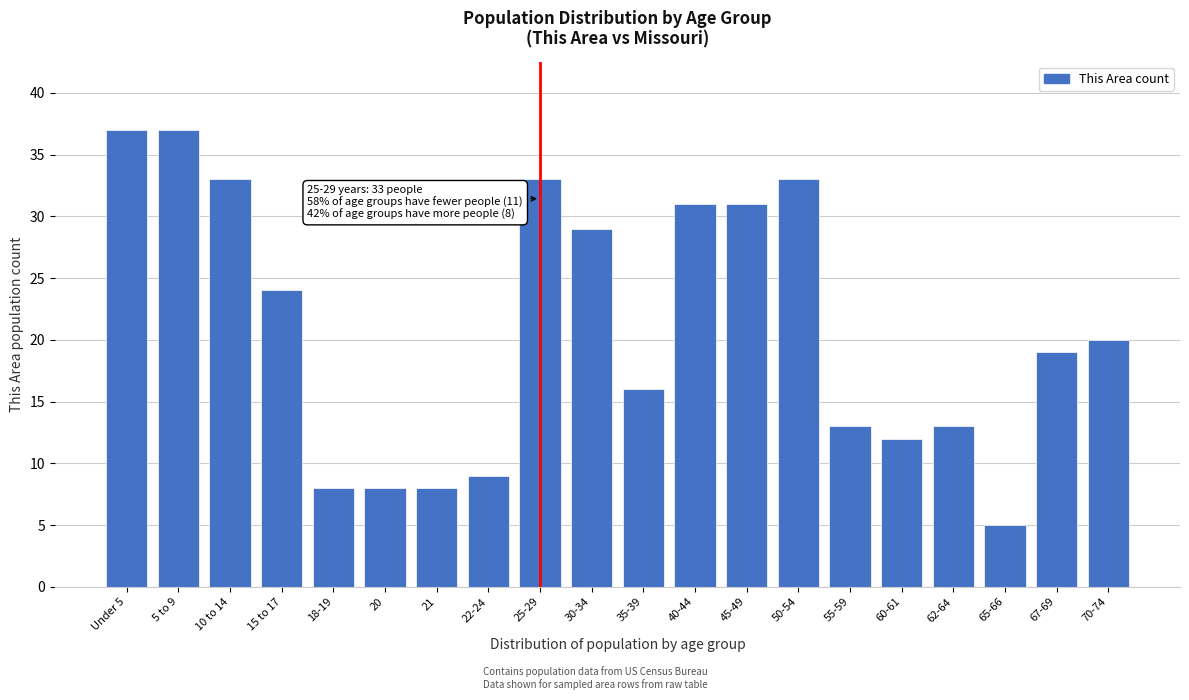

Reading left to right, extract all data points from this chart.

Under 5=37	5 to 9=37	10 to 14=33	15 to 17=24	18-19=8	20=8	21=8	22-24=9	25-29=33	30-34=29	35-39=16	40-44=31	45-49=31	50-54=33	55-59=13	60-61=12	62-64=13	65-66=5	67-69=19	70-74=20